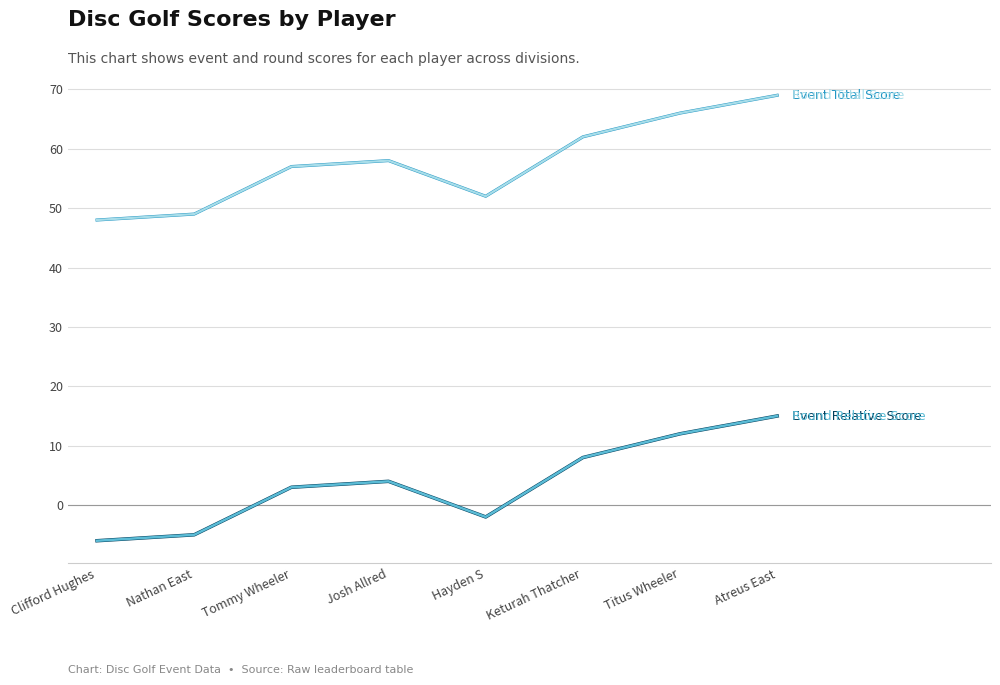

Does the chart have visible grid lines?

Yes